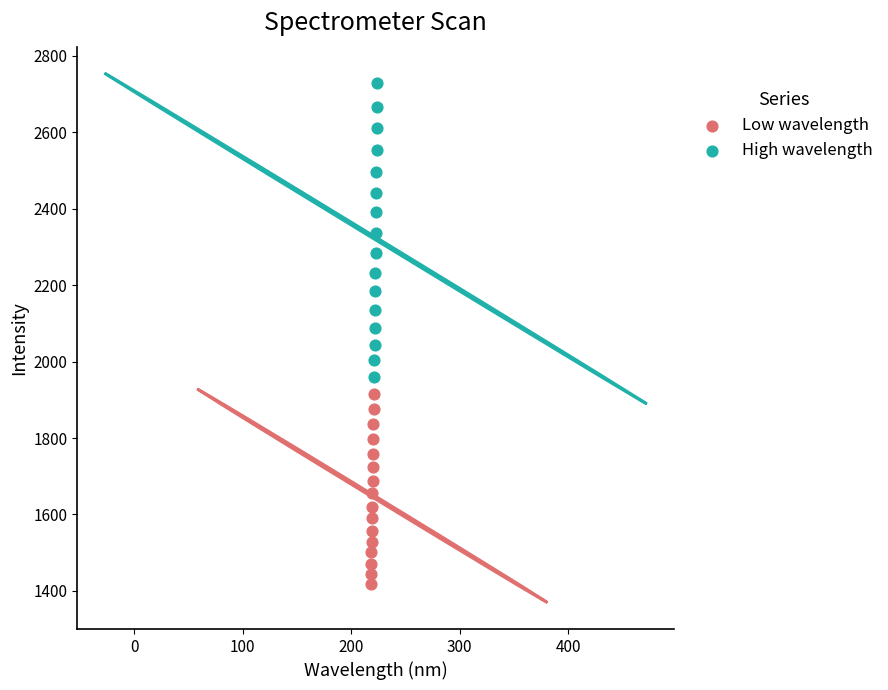

Which series contains the lowest Y value?

Low wavelength